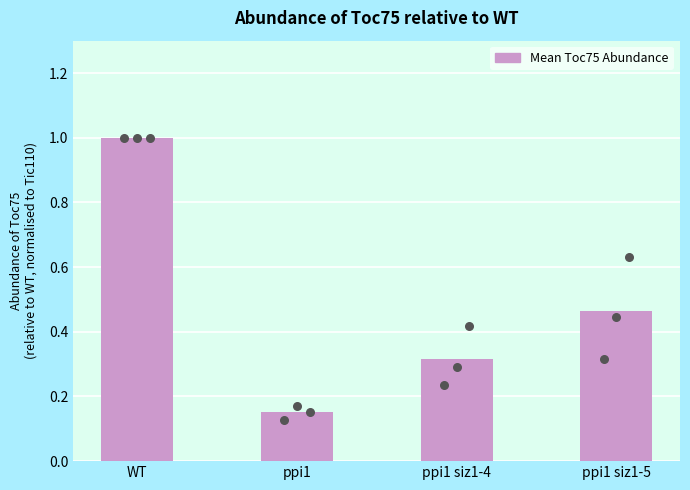

Approximately how many times larger is the value at ppi1 siz1-5 compared to WT?

0.5